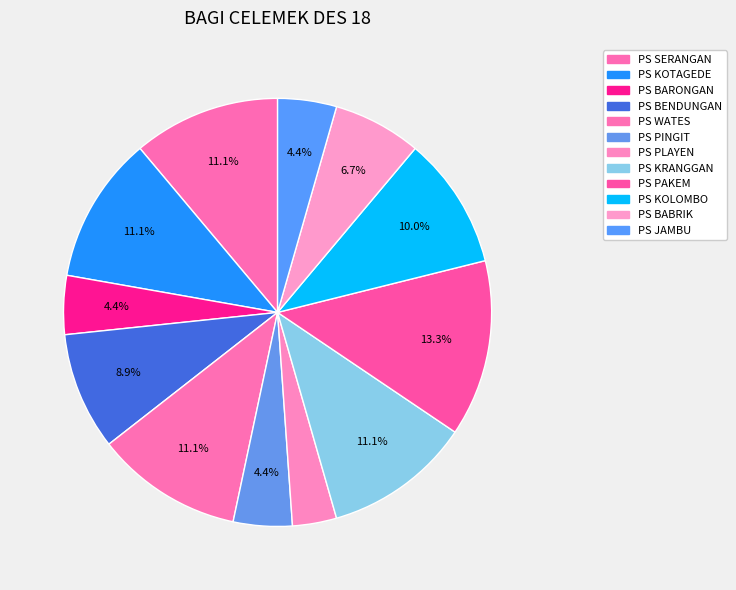

How many slices are in this pie chart?

12